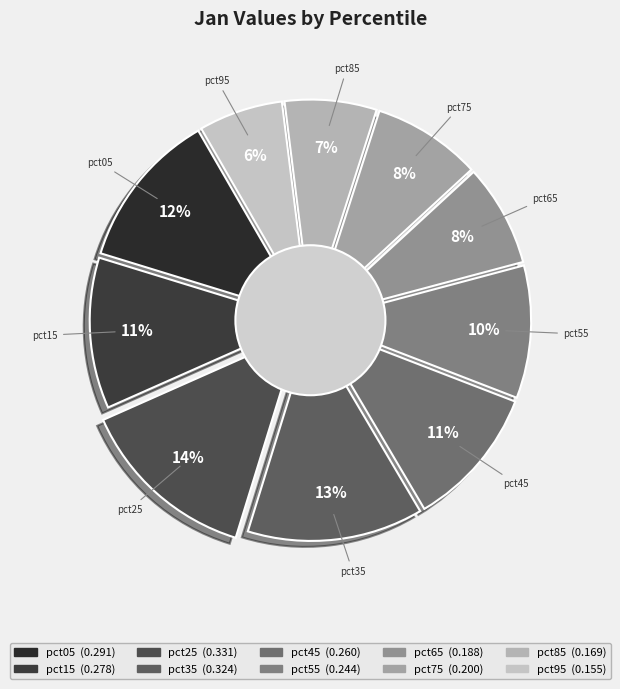

How many segments does this pie chart have?

10